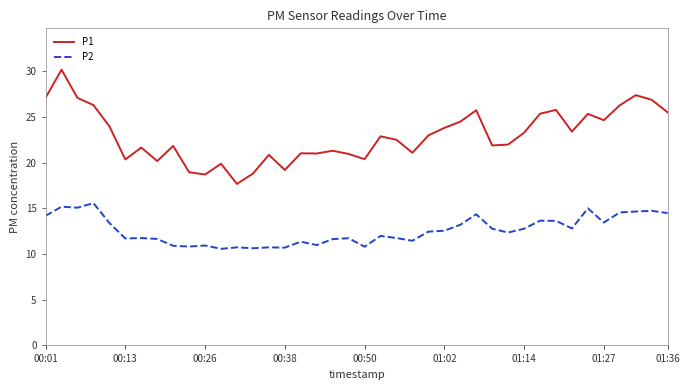

What is the difference between the maximum and minimum values in the P2 series?

5.0